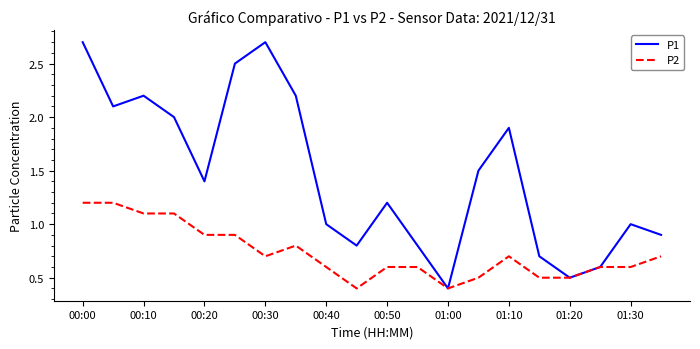

True or false: P1 has more than 2 points higher than both neighbors.

True